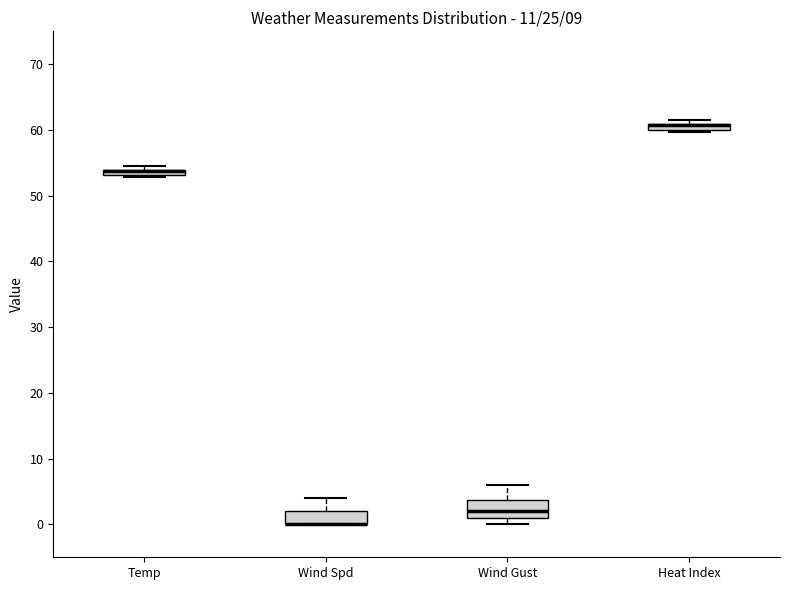

Where does the upper whisker of the box for Wind Spd end on the y-axis? The values are not printed on the chart, so give them approximately, as read against the axis.

4